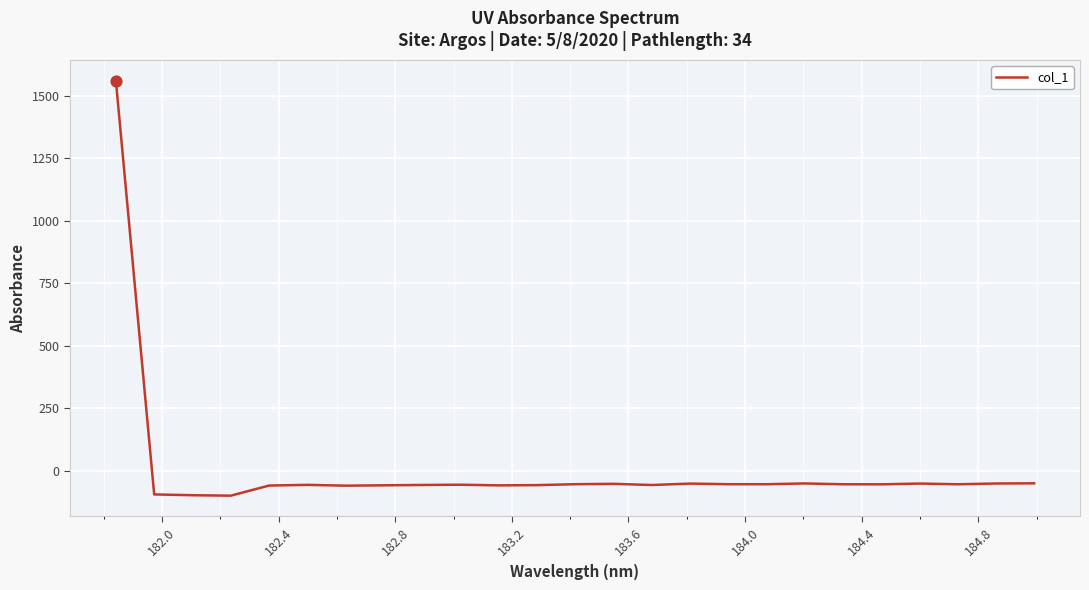

What is the difference between the maximum and minimum values?

1661.4